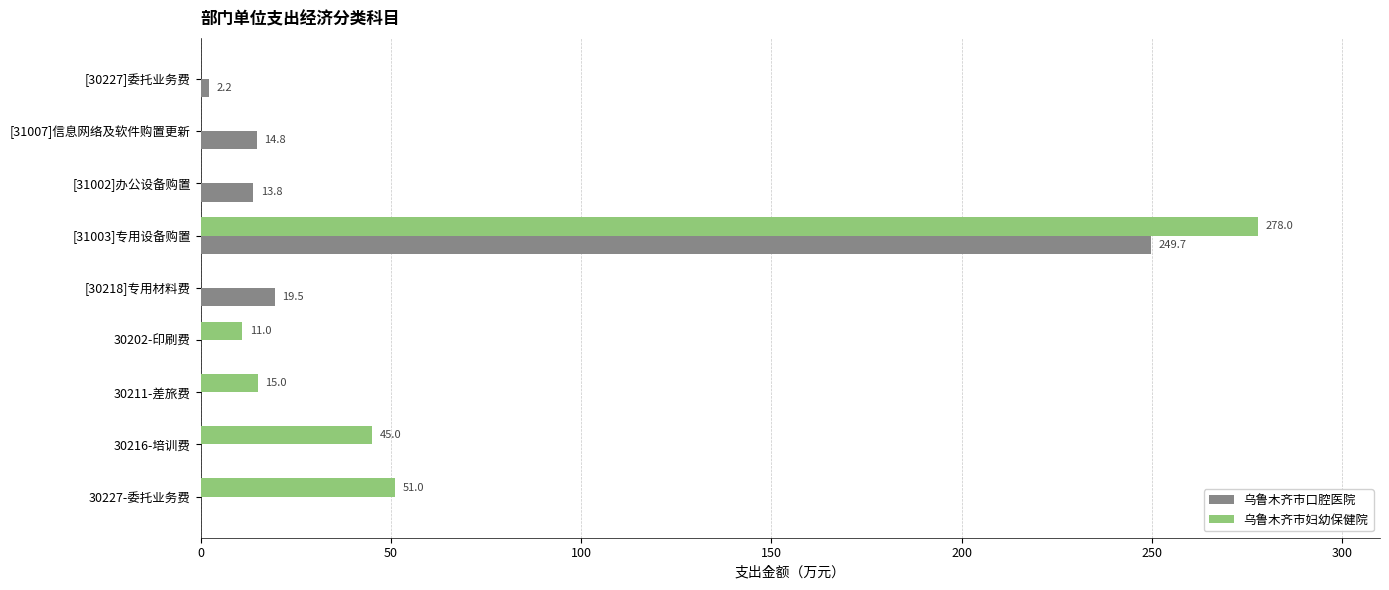

At which label does 乌鲁木齐市口腔医院 reach its peak?

[31003]专用设备购置